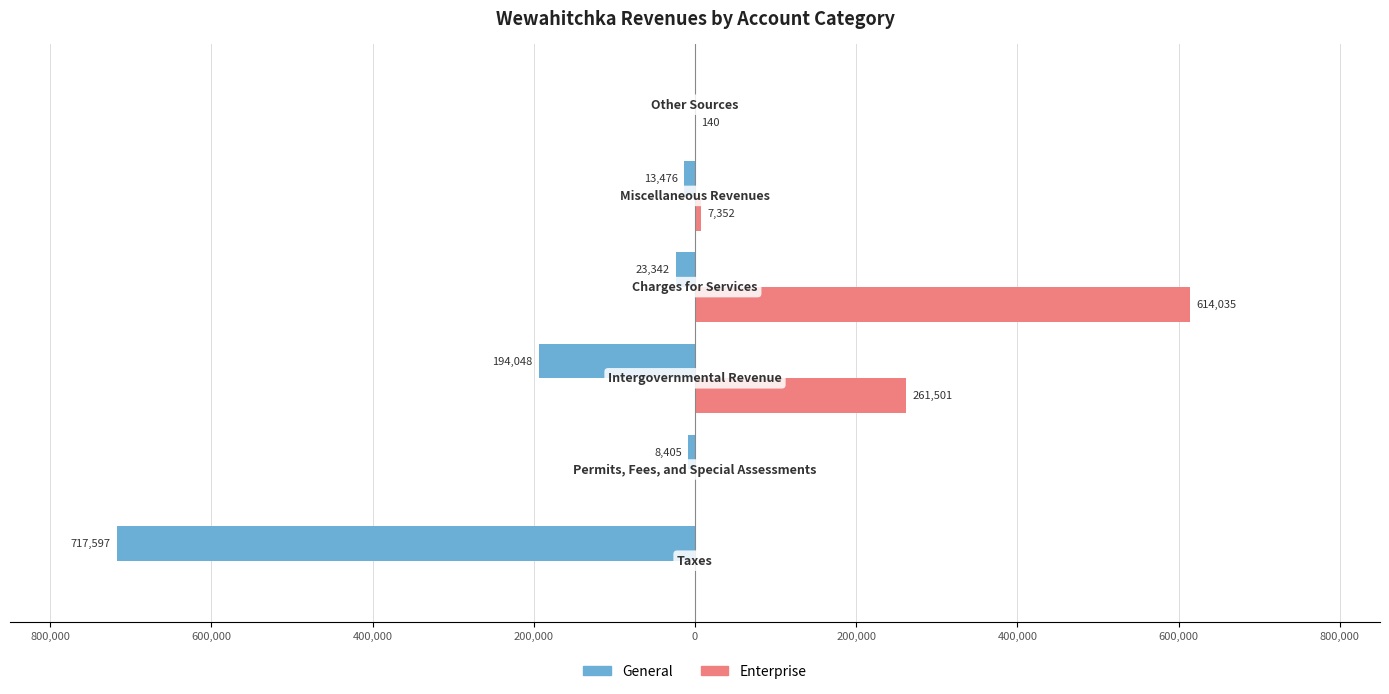

What are all the series names shown in the legend?

General, Enterprise